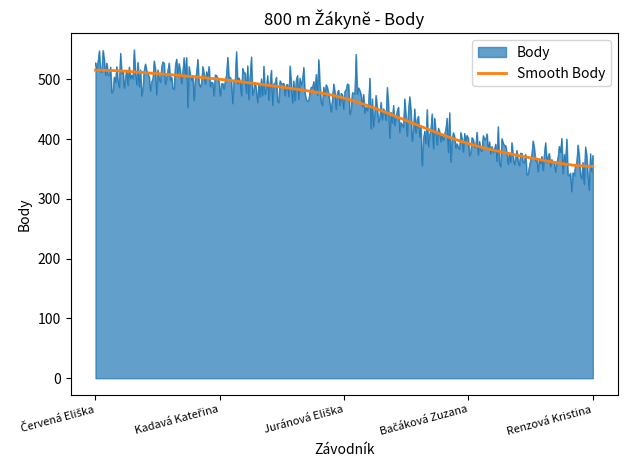

Which series has the largest range (max minus min)?

Body